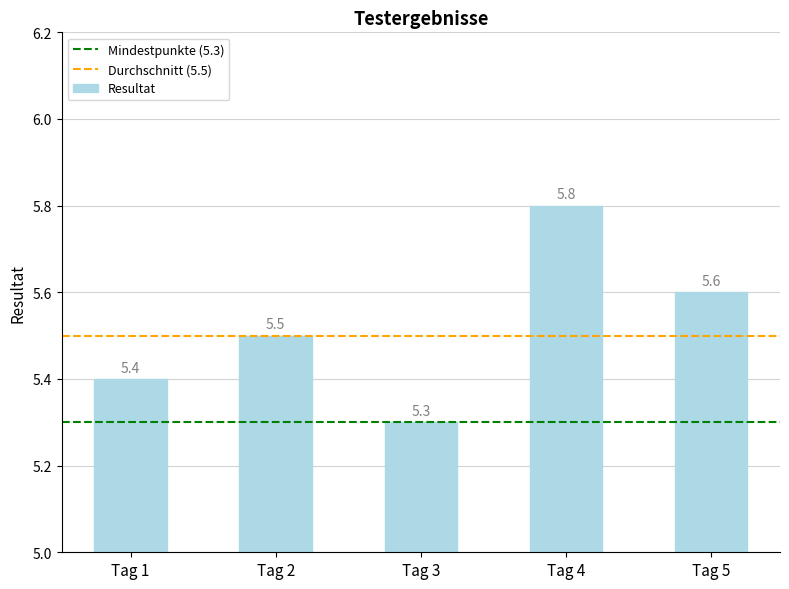

What is the value of the 5th bar from the left?

5.6